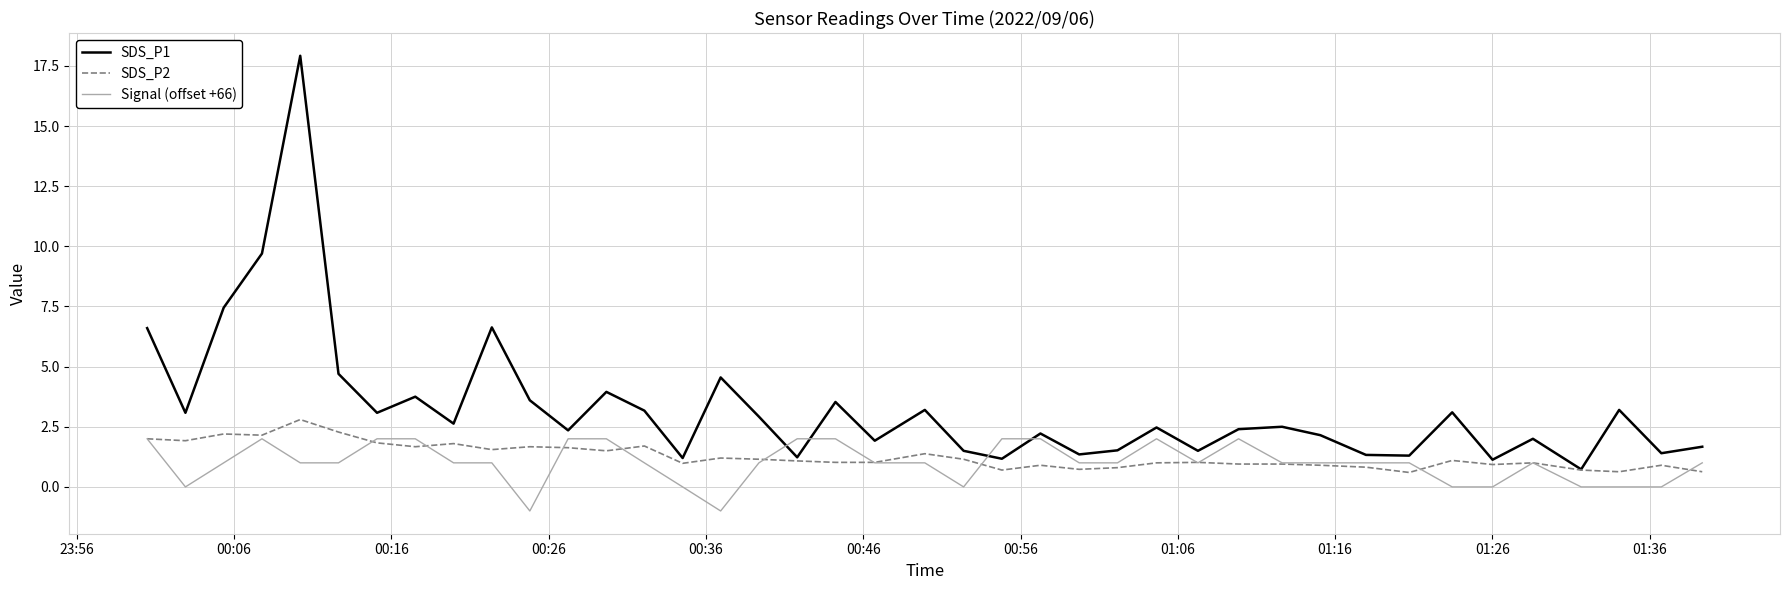

Which series ends up on top after the final intersection of SDS_P1 and Signal (offset +66)?

SDS_P1